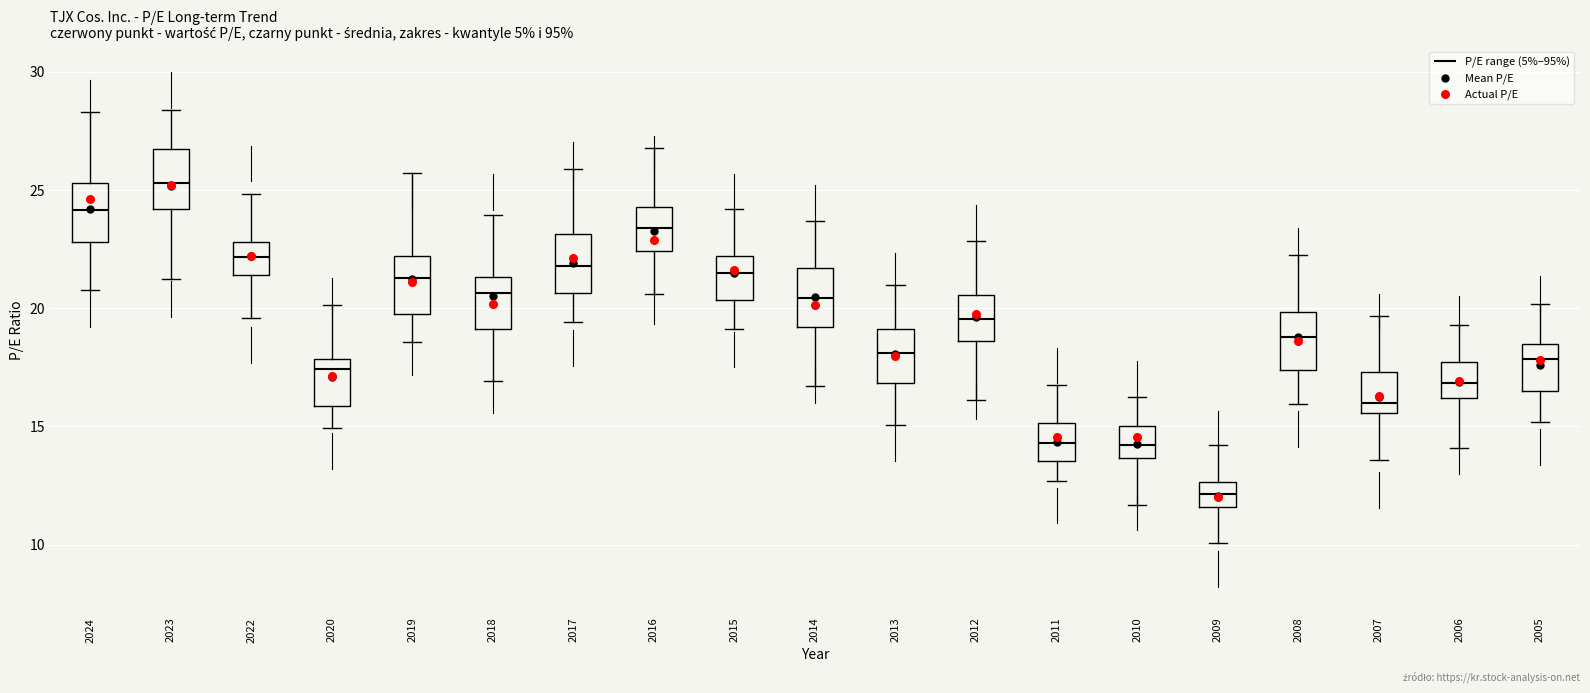

Where does the lower whisker of the box at x = 2010 end on the y-axis? The values are not printed on the chart, so give them approximately, as read against the axis.

11.5